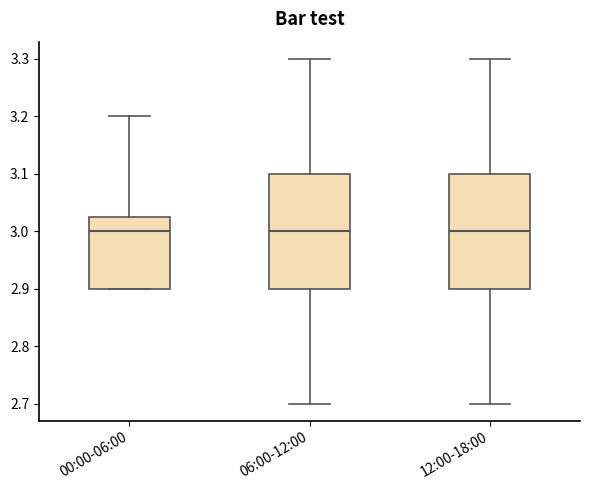

Reading left to right, transcribe this box plot: for each box, give where its median line is, the range the box spans, and where its two whiskers end, as read against the y-axis. The values are not printed on the chart, so give them approximately, as read against the axis.

00:00-06:00: median 3.00, box 2.90 to 3.03, whiskers 2.90 to 3.20
06:00-12:00: median 3.00, box 2.90 to 3.10, whiskers 2.70 to 3.30
12:00-18:00: median 3.00, box 2.90 to 3.10, whiskers 2.70 to 3.30